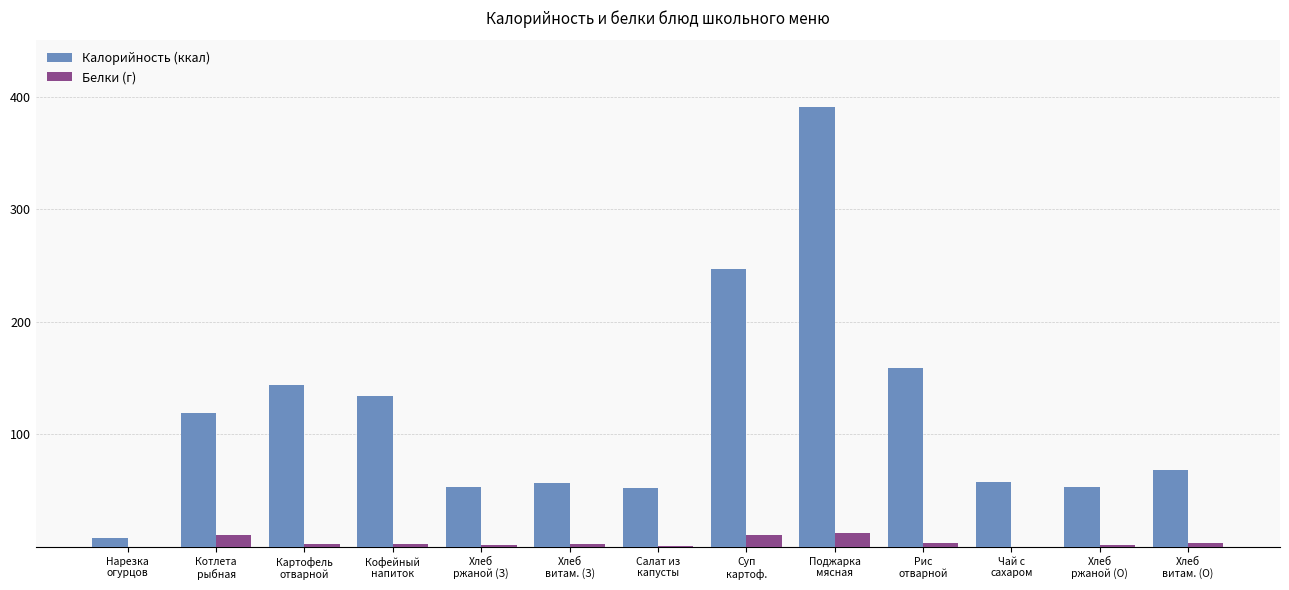

What are all the series names shown in the legend?

Калорийность (ккал), Белки (г)